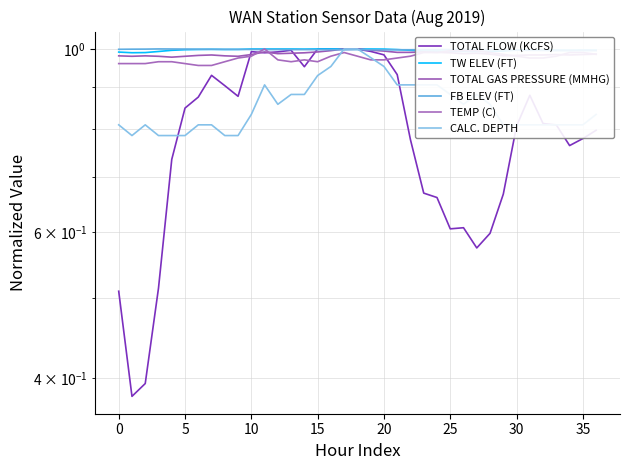

The value of TEMP (C) at 26 is 0.6. True or false?

False